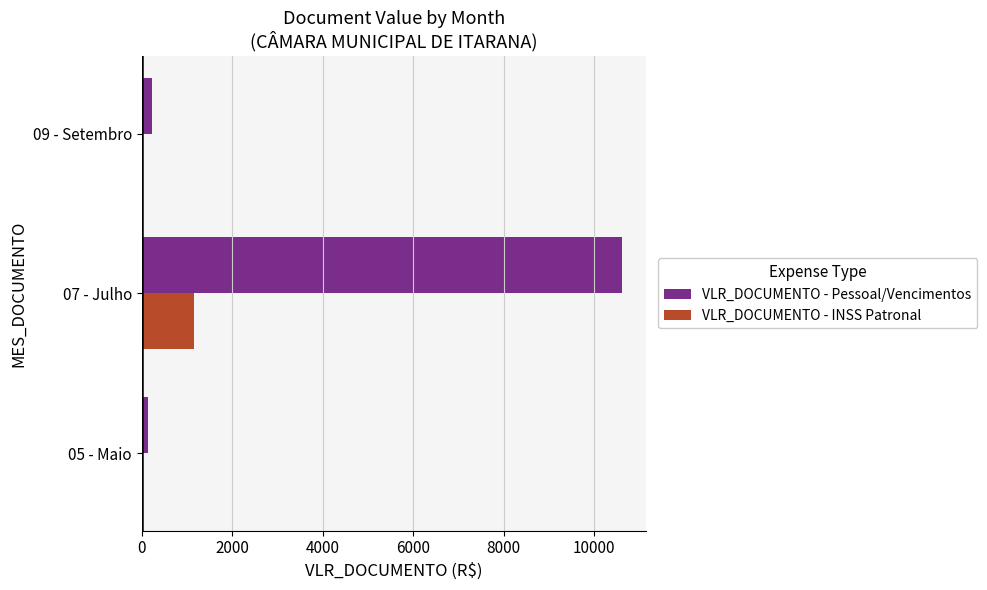

Which category has the highest value across all series?

07 - Julho